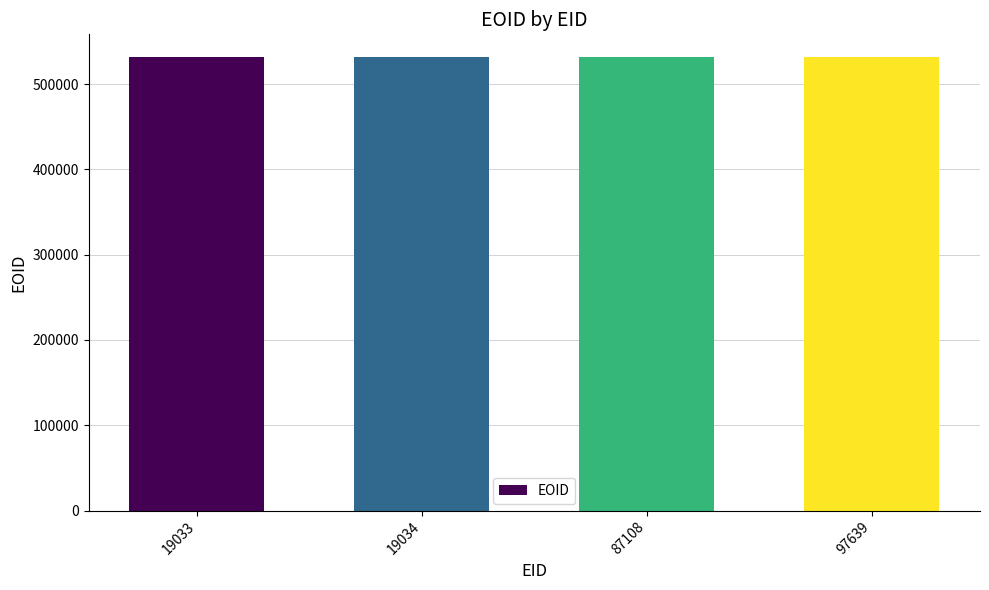

Approximately how many times larger is the value at 19033 compared to 97639?

1.0